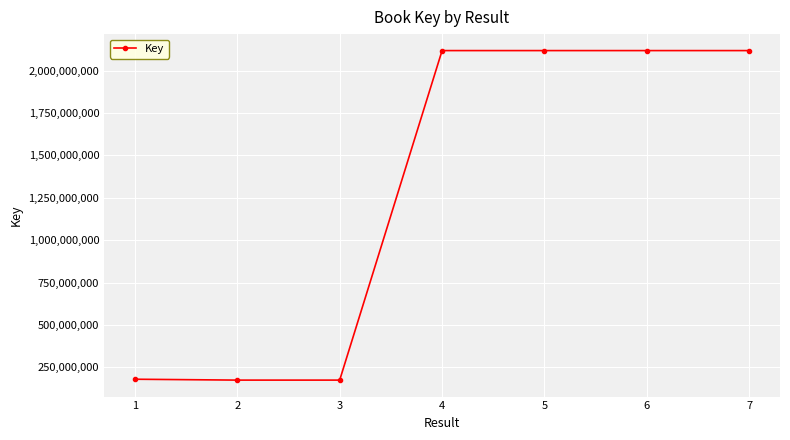

What is the smallest value displayed?

175300901